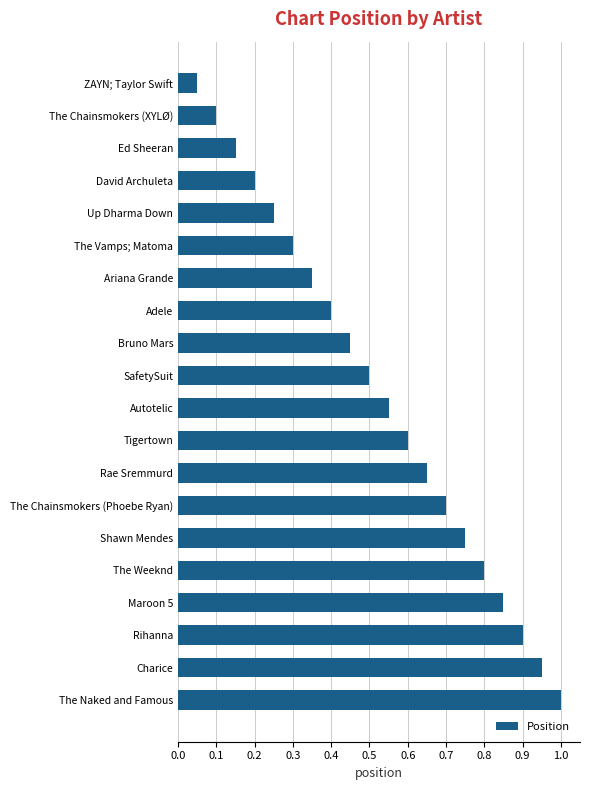

Between Bruno Mars and Adele, which is larger?

Bruno Mars